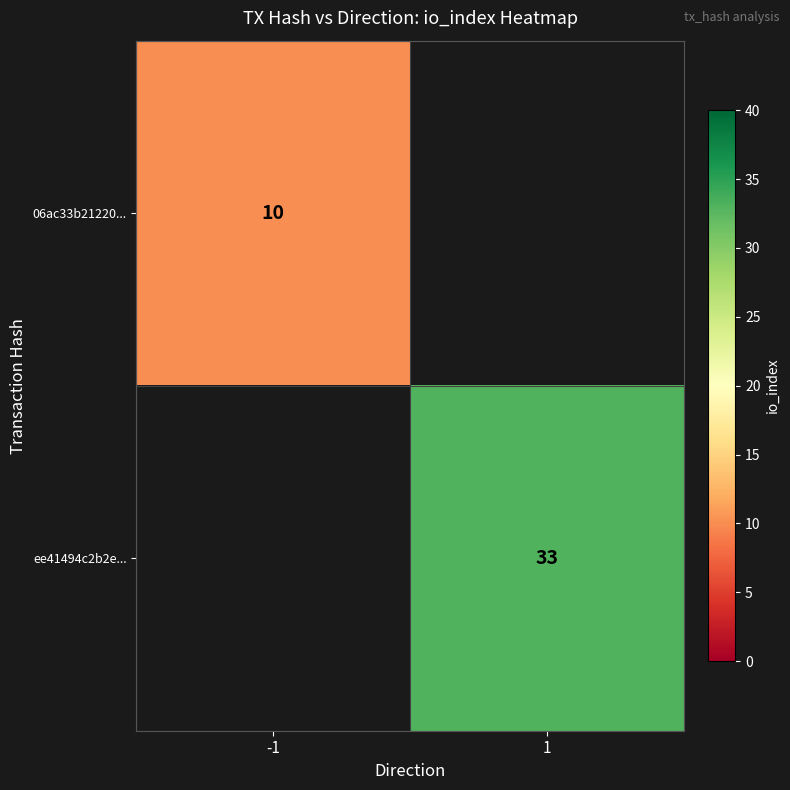

Is it true that ee41494c2b2e... equals 33 at 1?

True